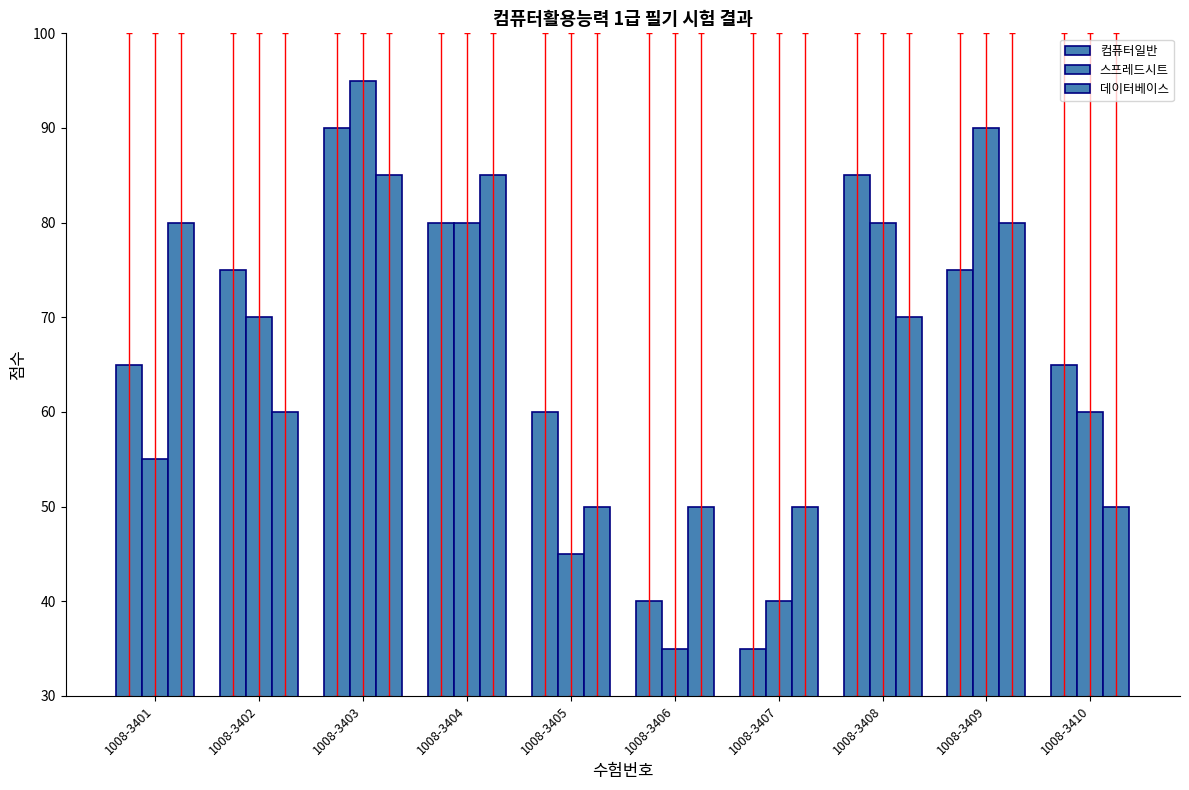

Where is 컴퓨터일반 nearest to the value 62?

1008-3405